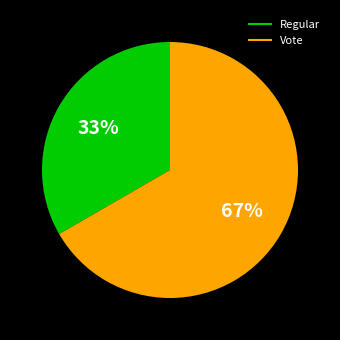

To the nearest percent, what portion does Vote represent?

67%